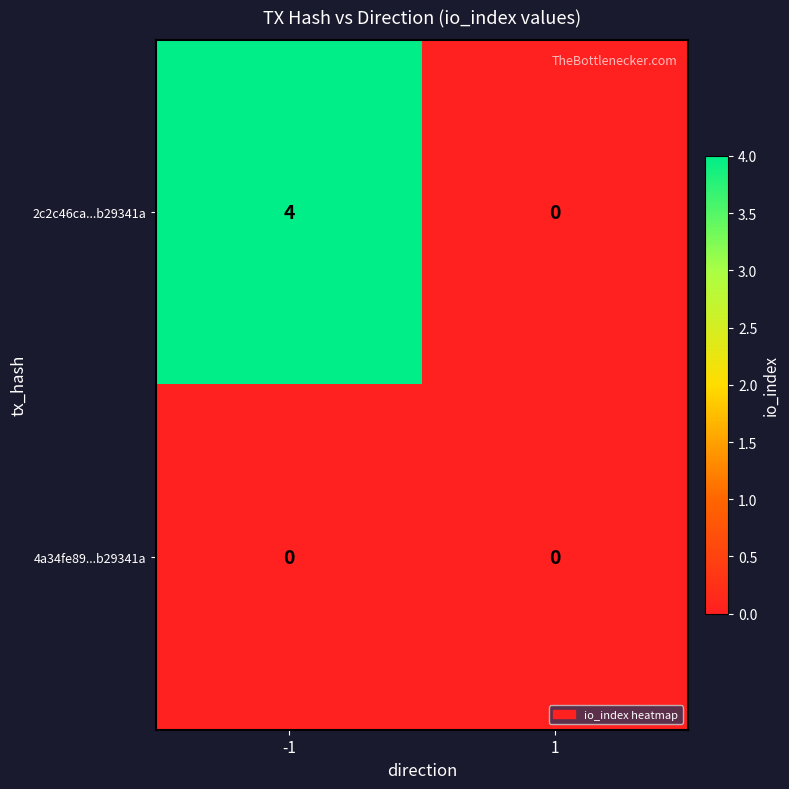

Rank the series at -1 from highest to lowest value.

2c2c46ca...b29341a, 4a34fe89...b29341a